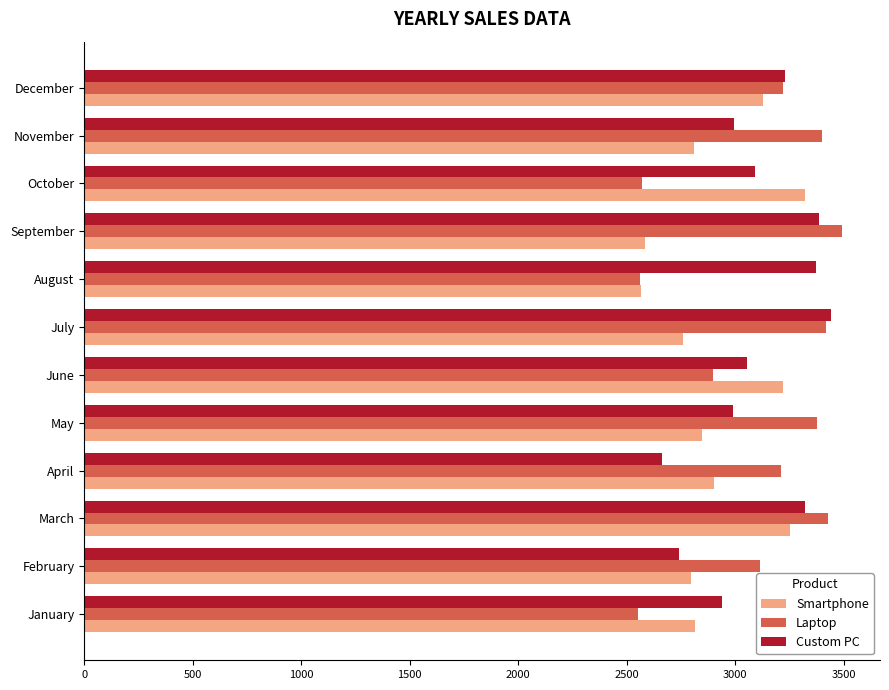

What is the difference between the Smartphone values at February and December?

334